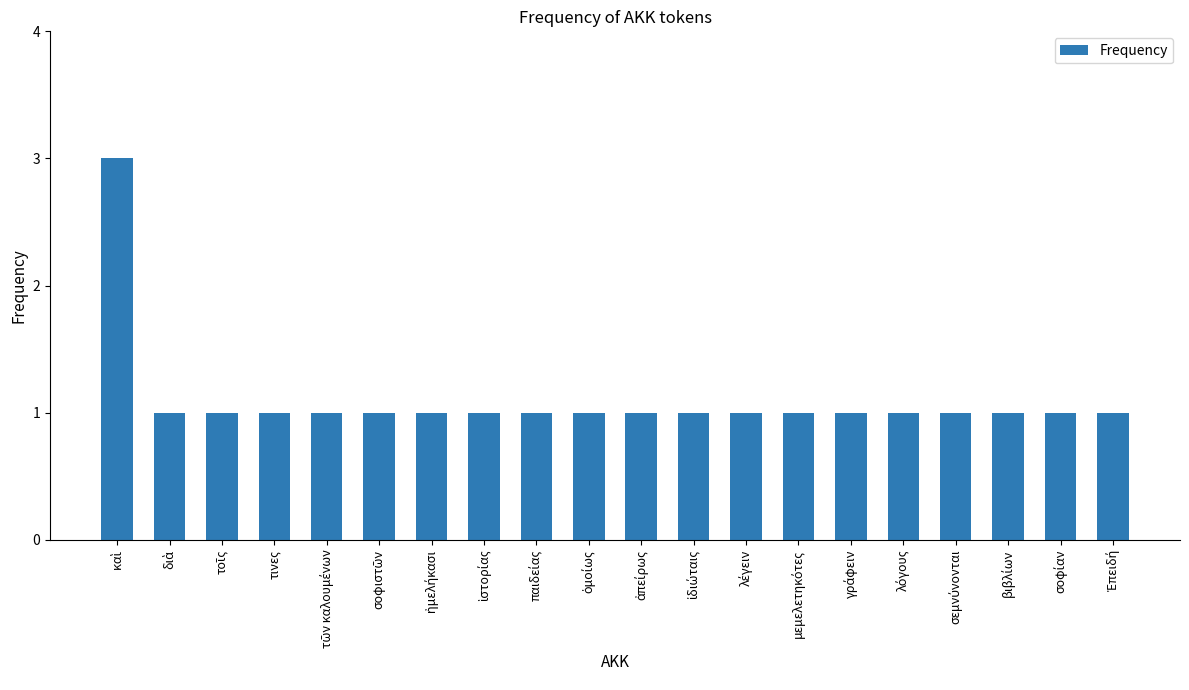

What is the greatest value displayed?

3